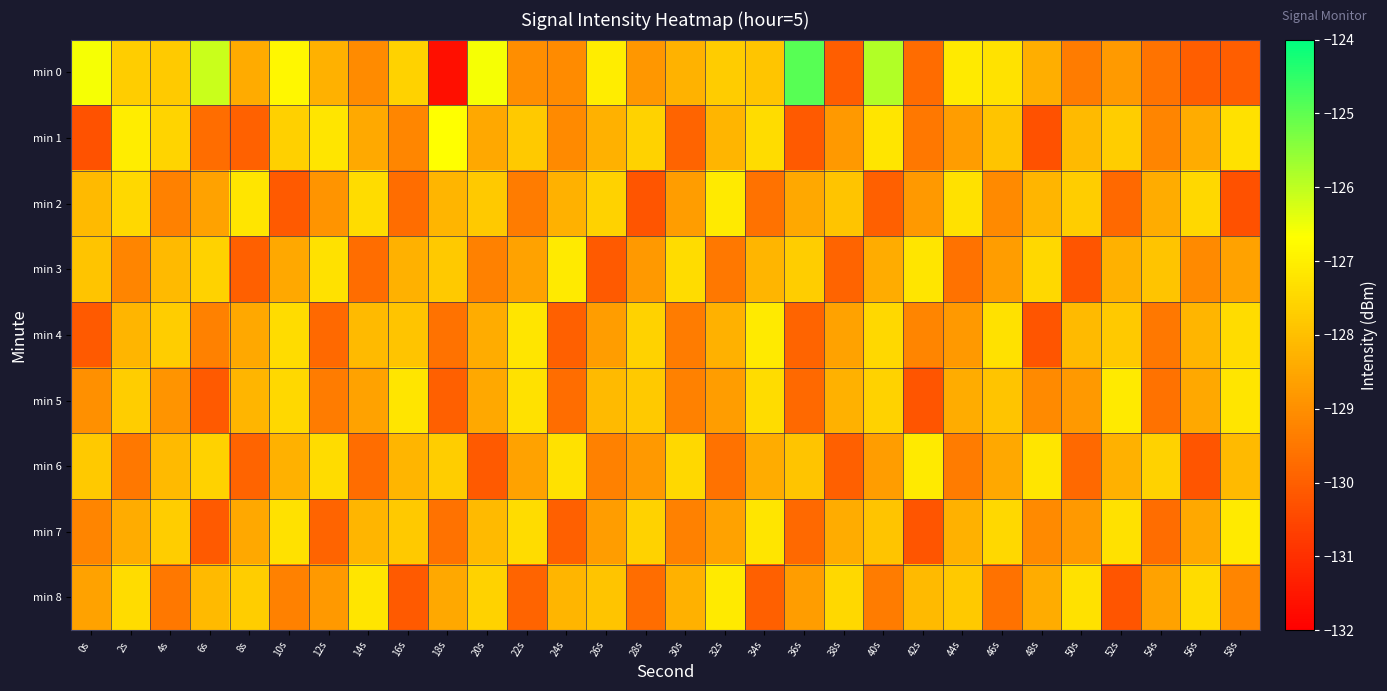

Which series changed the most between 4s and 12s?

min 7